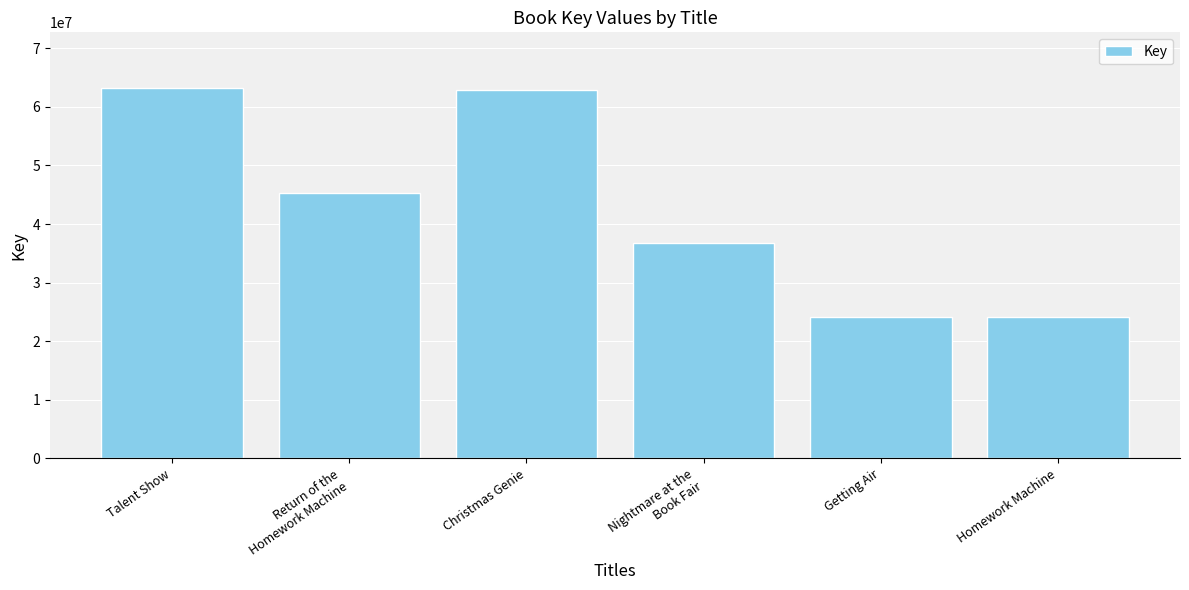

What is the sum of all values?

256289145